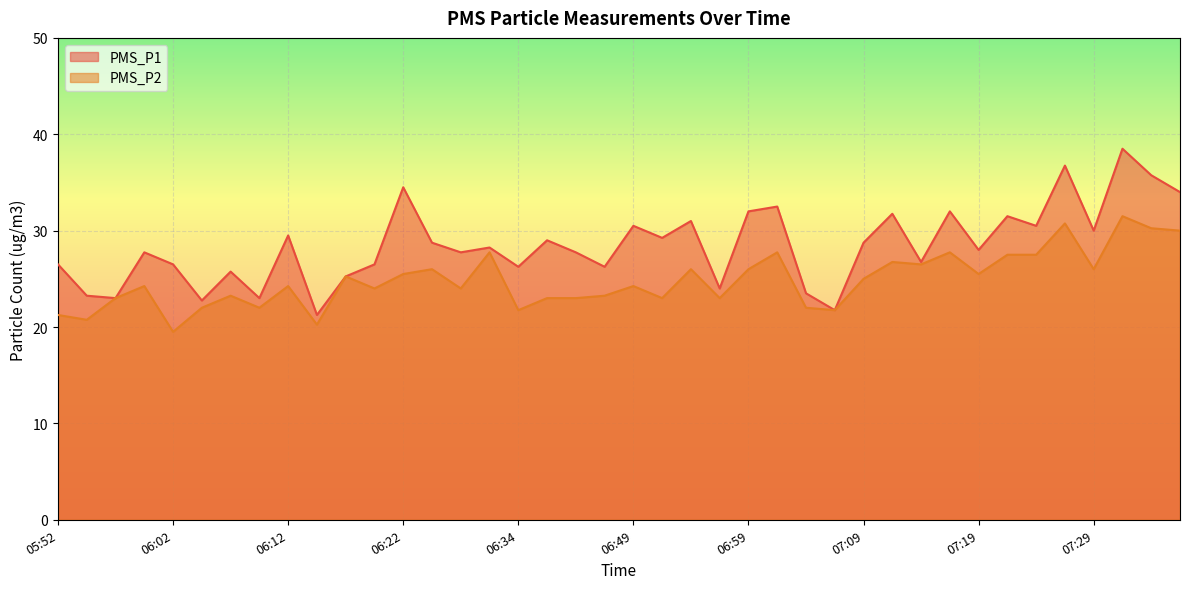

What is the difference between the PMS_P2 values at 06:12 and 07:01?

3.5